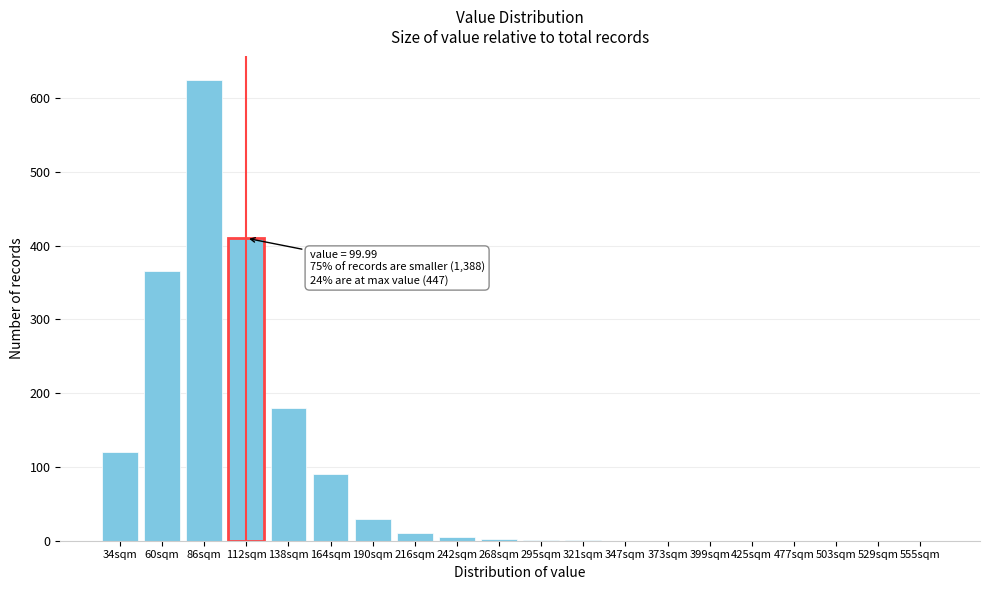

The value at 477sqm is 0. True or false?

True